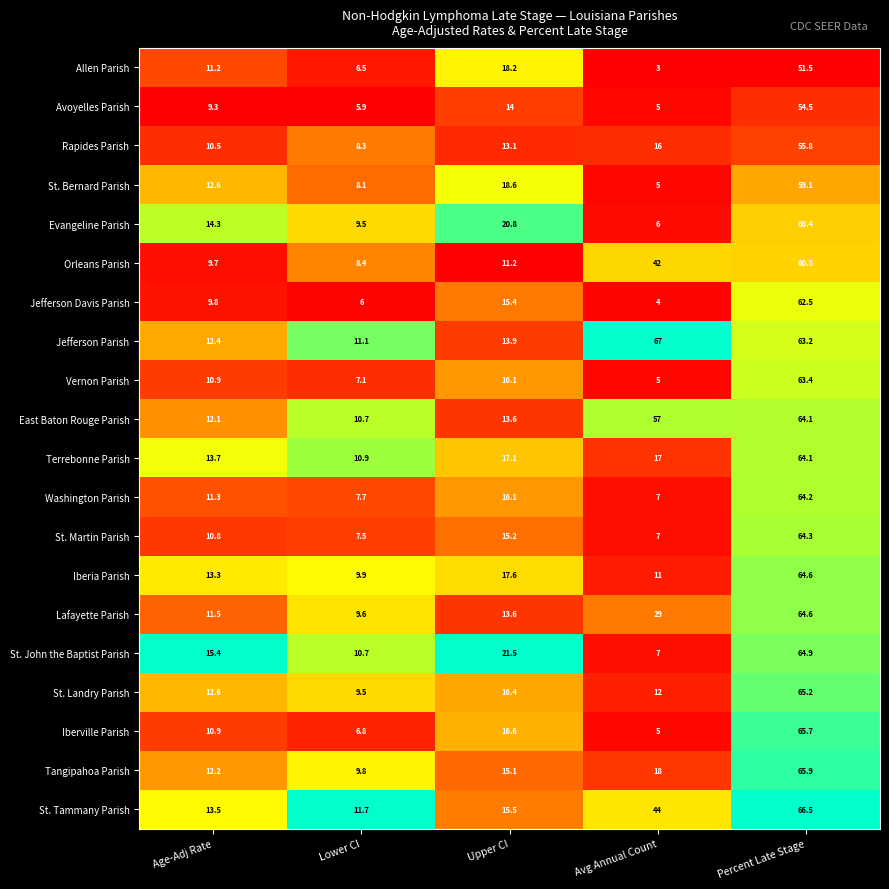

List the labels in order of St. Landry Parish value, smallest first.

Lower CI, Avg Annual Count, Age-Adj Rate, Upper CI, Percent Late Stage